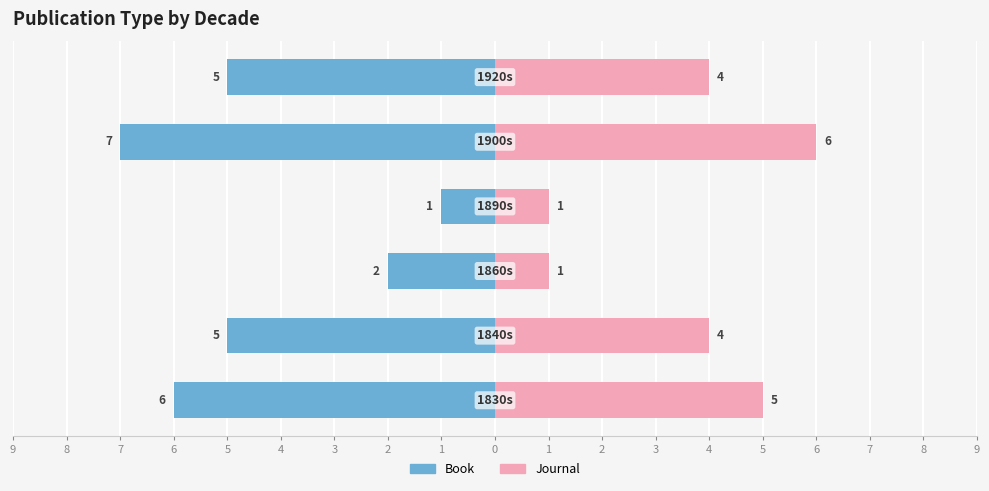

How many values in the Journal series are below 4?

2